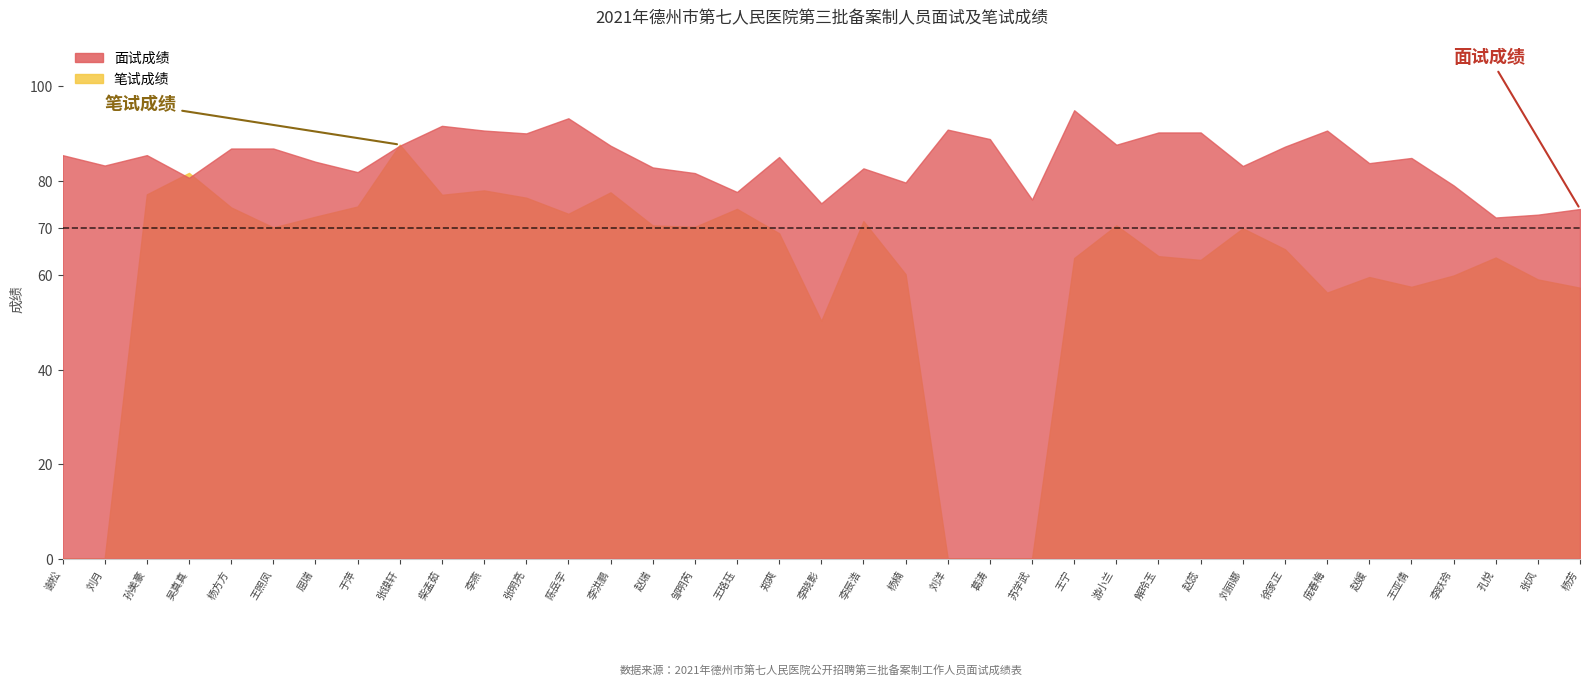

What is the label of the 1st point from the right?

杨芳